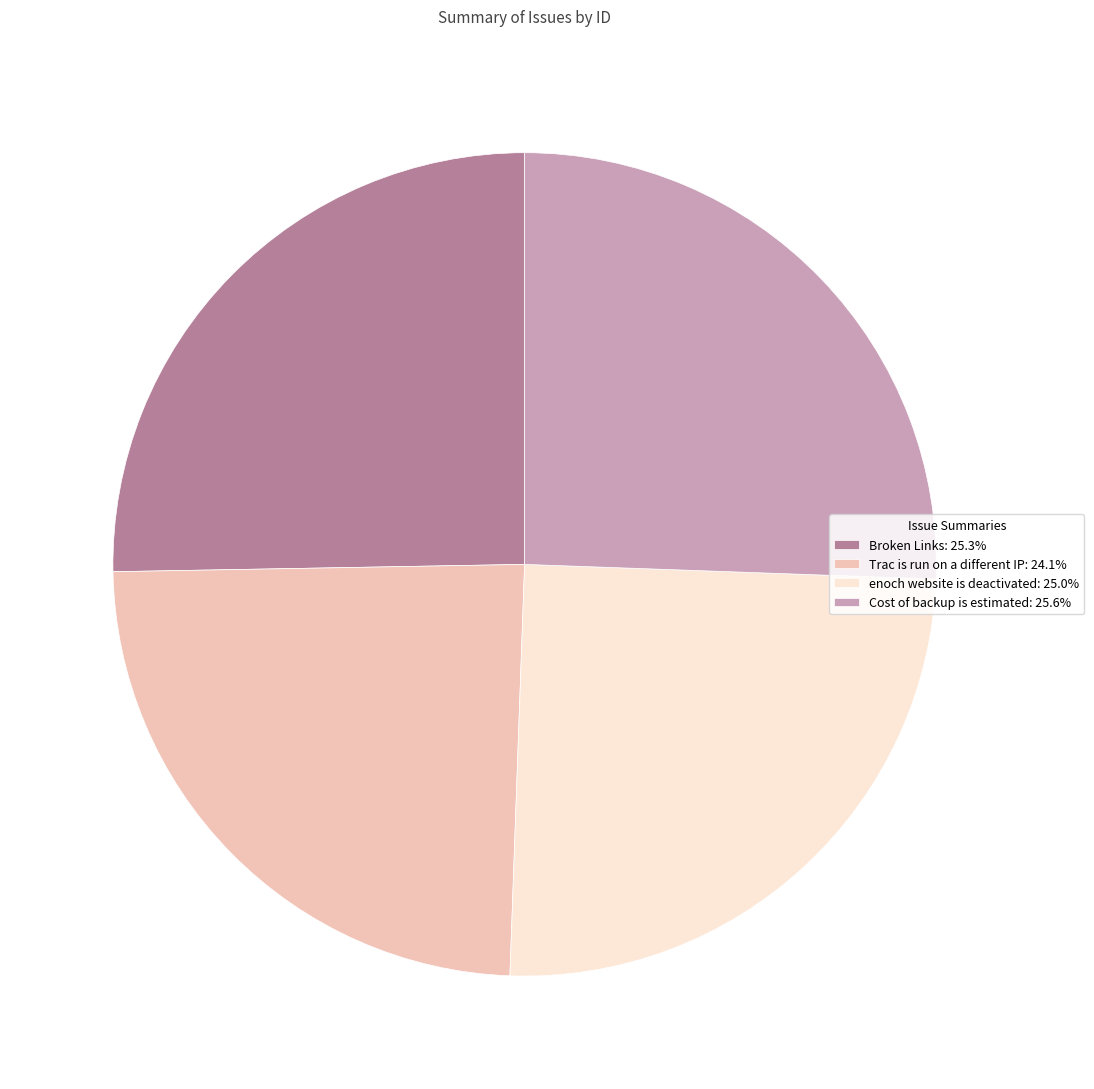

Which slice is the smallest?

Trac is run on a different IP